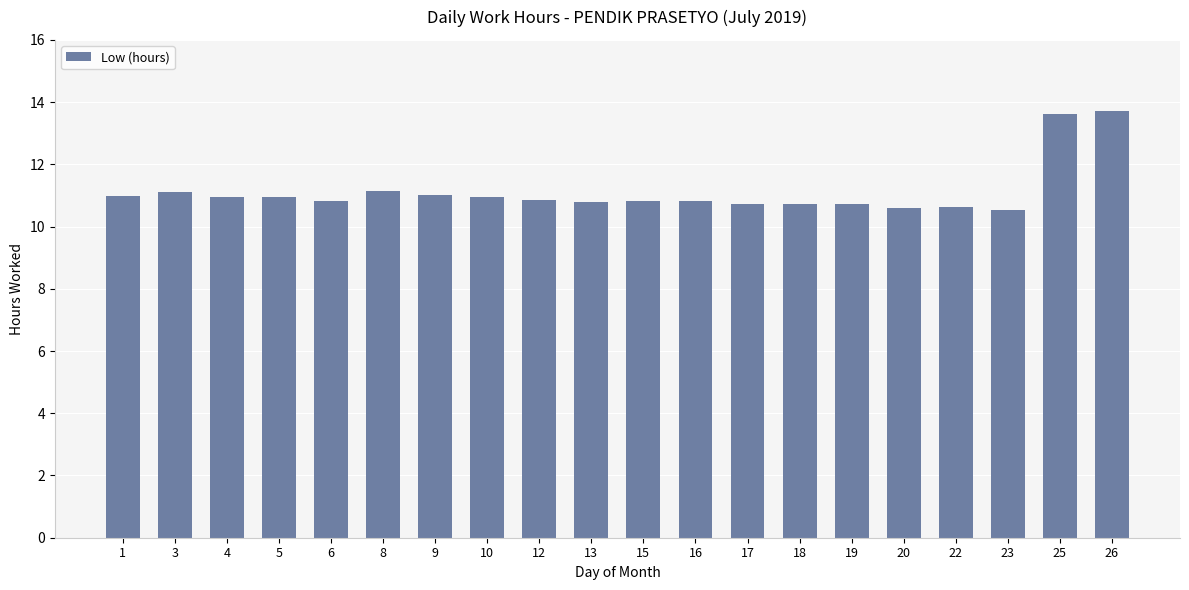

Is it true that the value at 3 is 4.9?

False